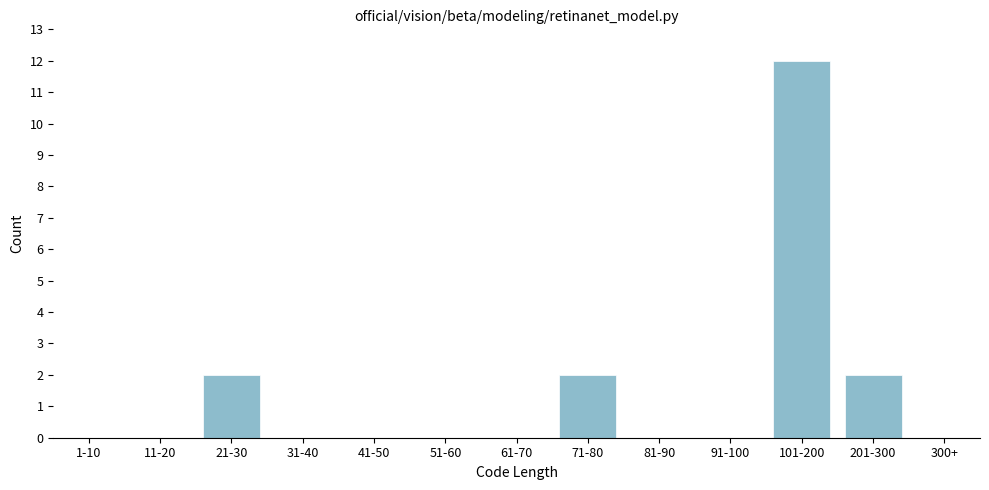

Reading left to right, list all the values displayed in this chart.

1-10=0	11-20=0	21-30=2	31-40=0	41-50=0	51-60=0	61-70=0	71-80=2	81-90=0	91-100=0	101-200=12	201-300=2	300+=0